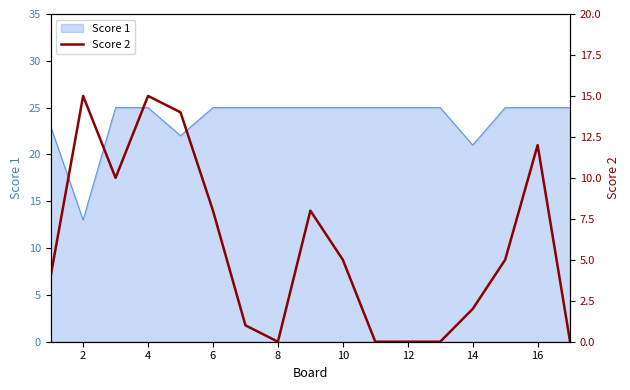

The Score 1 series shows 13 at 2. True or false?

True